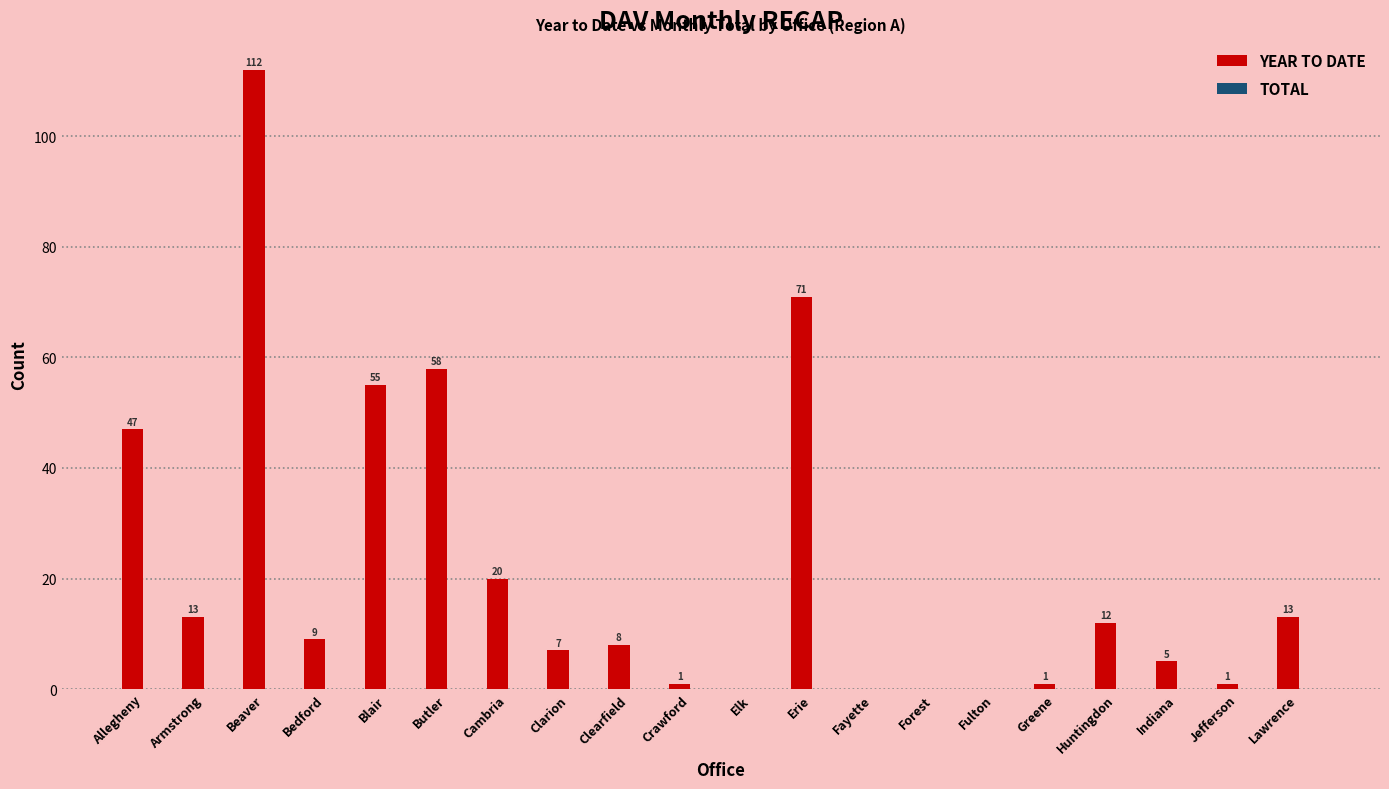

What is the change in value from Fayette to Huntingdon?

+12